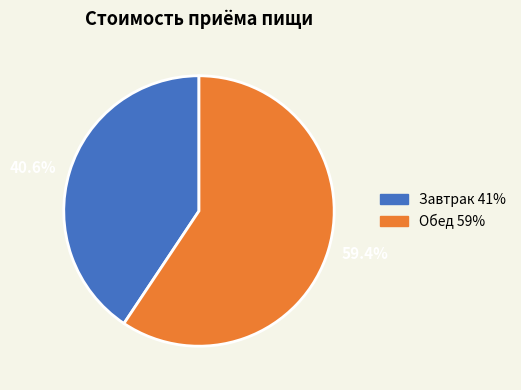

Does any single category account for the majority?

Yes